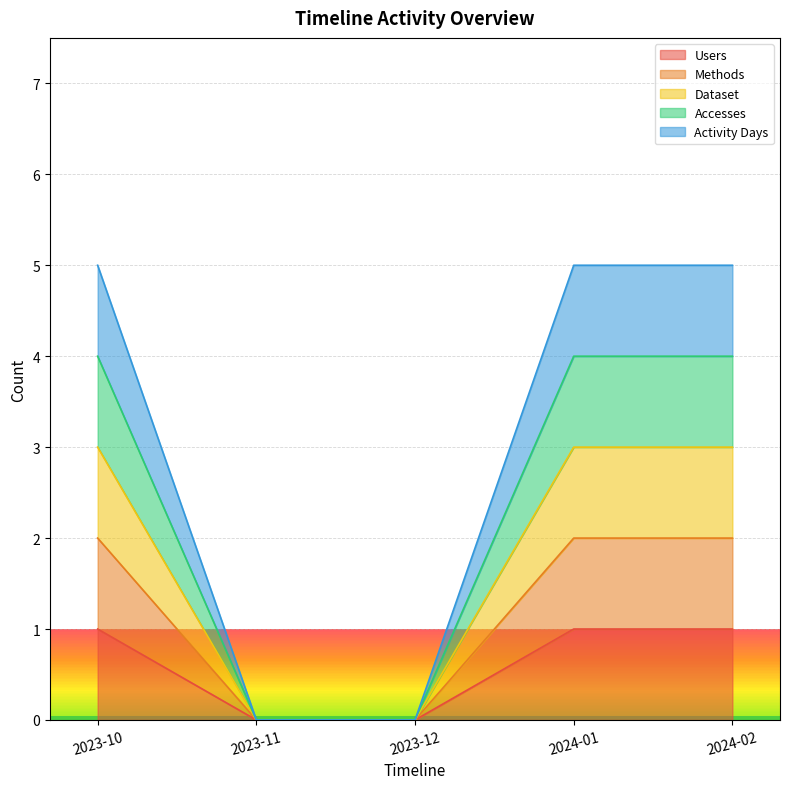

Which series has the largest total across all categories?

Activity Days